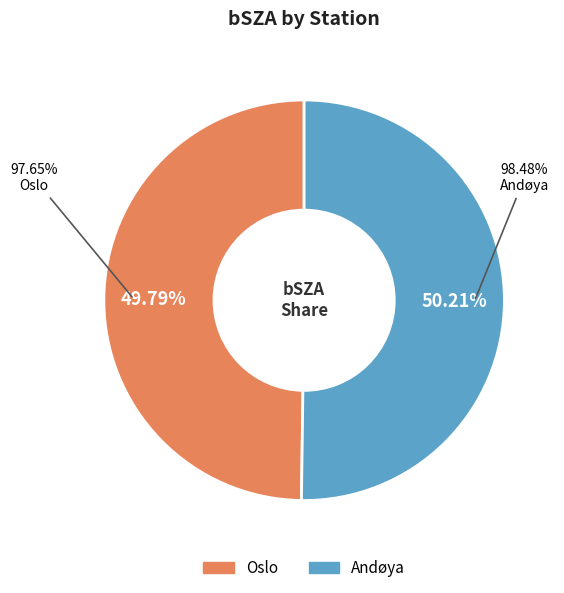

What percentage is the Andøya slice, to the nearest percent?

50%